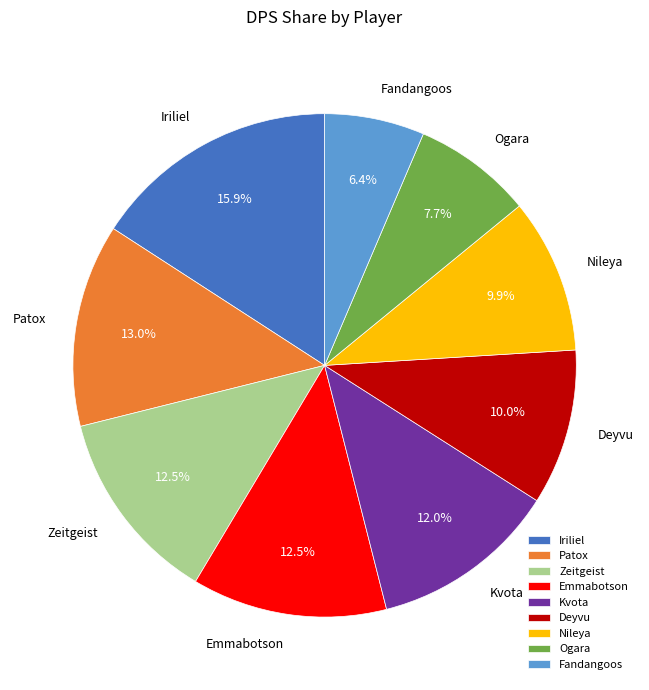

Is there any slice that represents more than half of the pie?

No